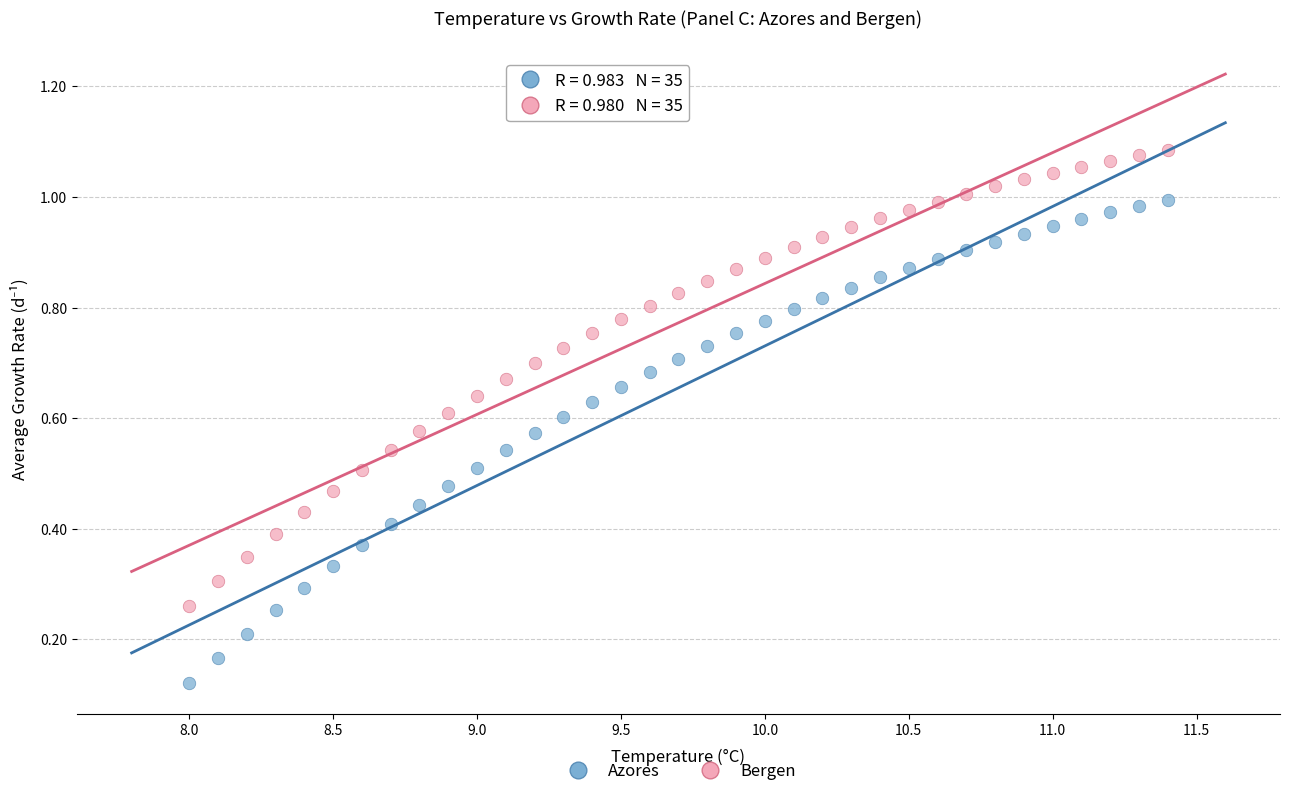

What are all the series names shown in the legend?

Azores, Bergen